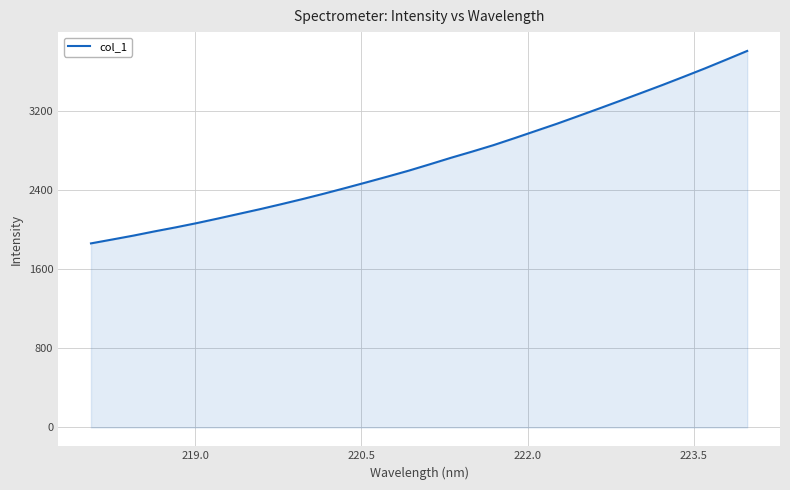

What is the smallest value displayed?

1860.0